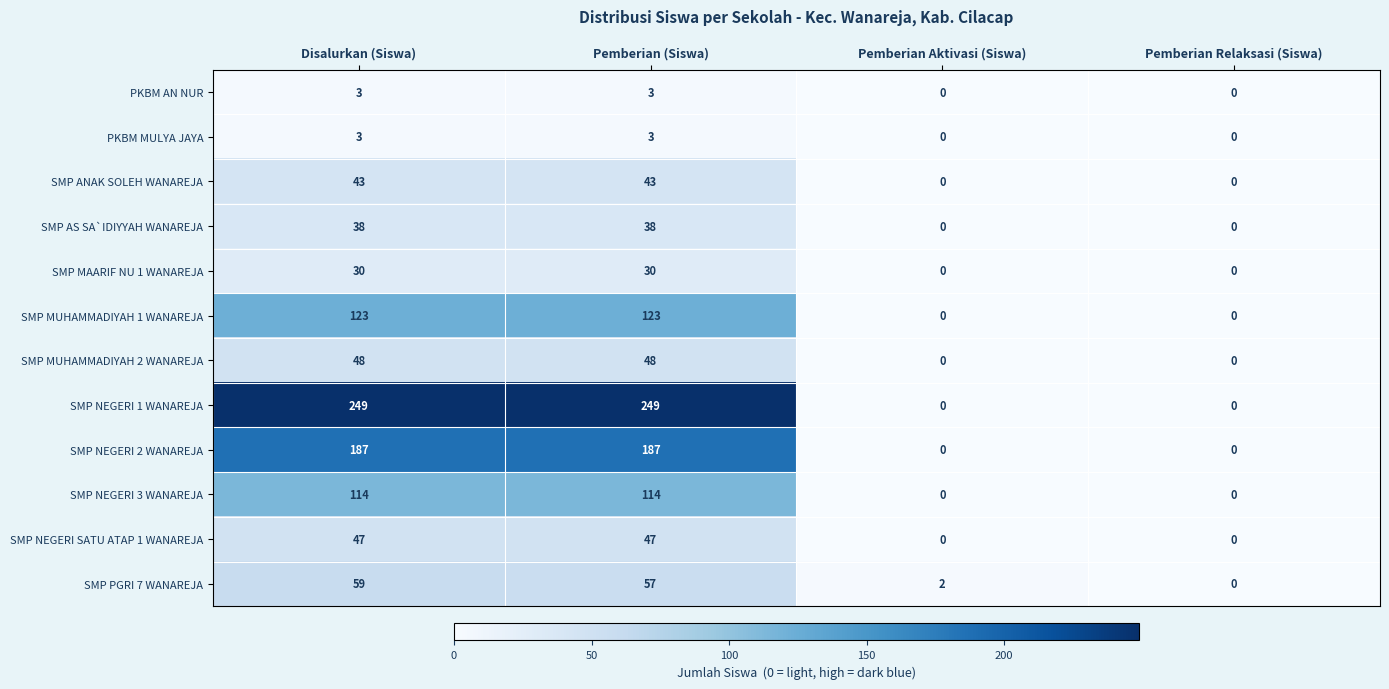

How many positive values does the PKBM AN NUR series have?

2